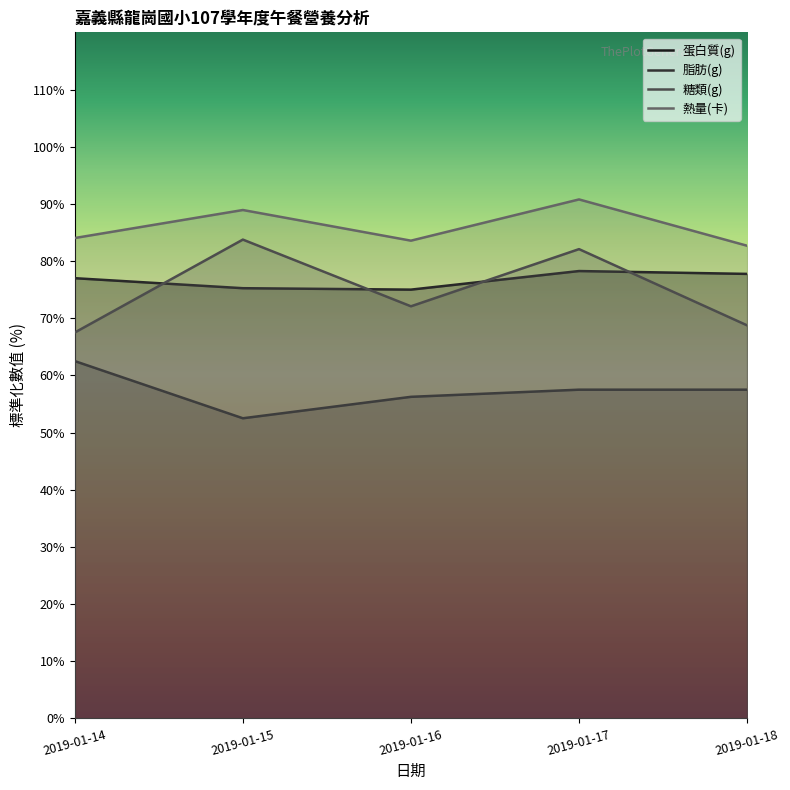

What is the sum of the 熱量(卡) values at 2019-01-17 and 2019-01-18?

173.4